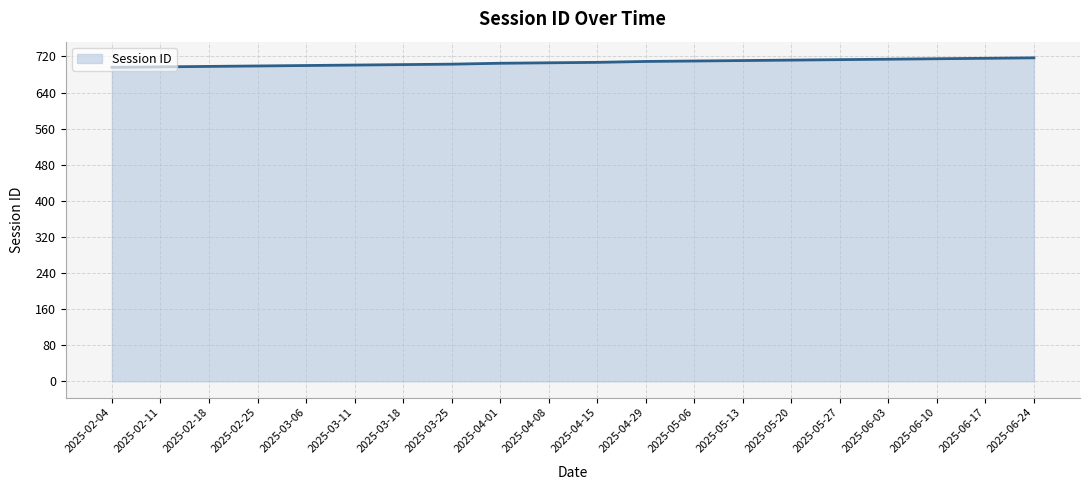

What is the greatest value displayed?

717